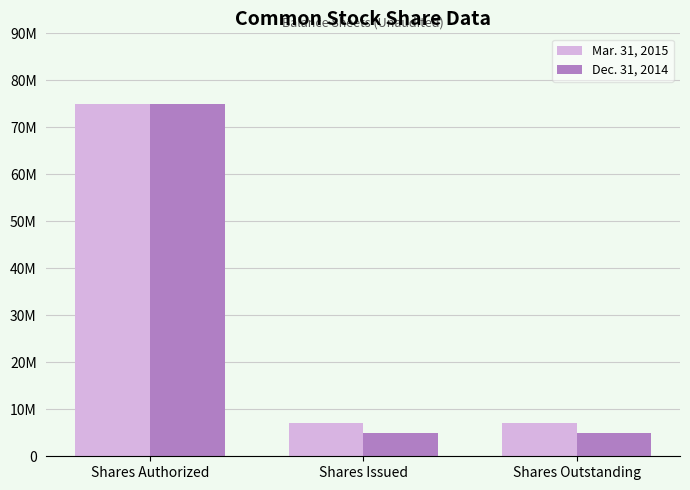

What value does the Dec. 31, 2014 series have at Shares Issued?

5000000